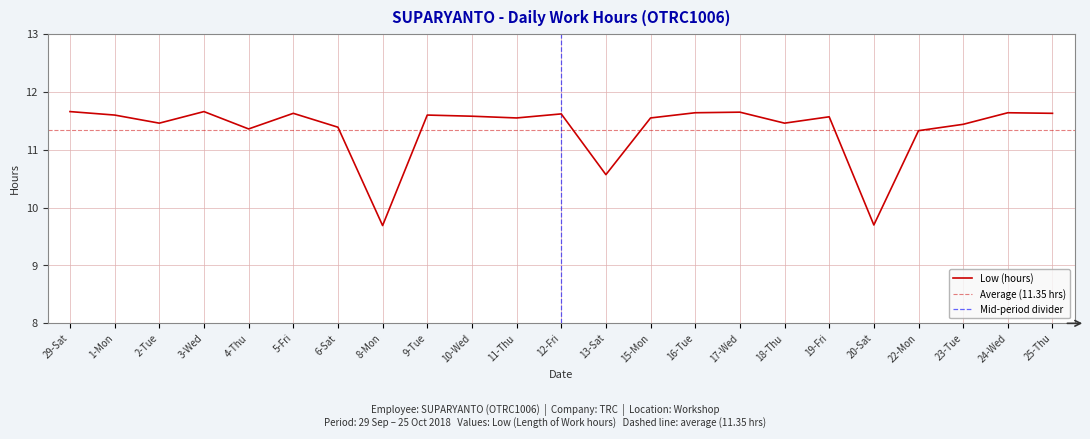

At which label is the value closest to 10?

20-Sat